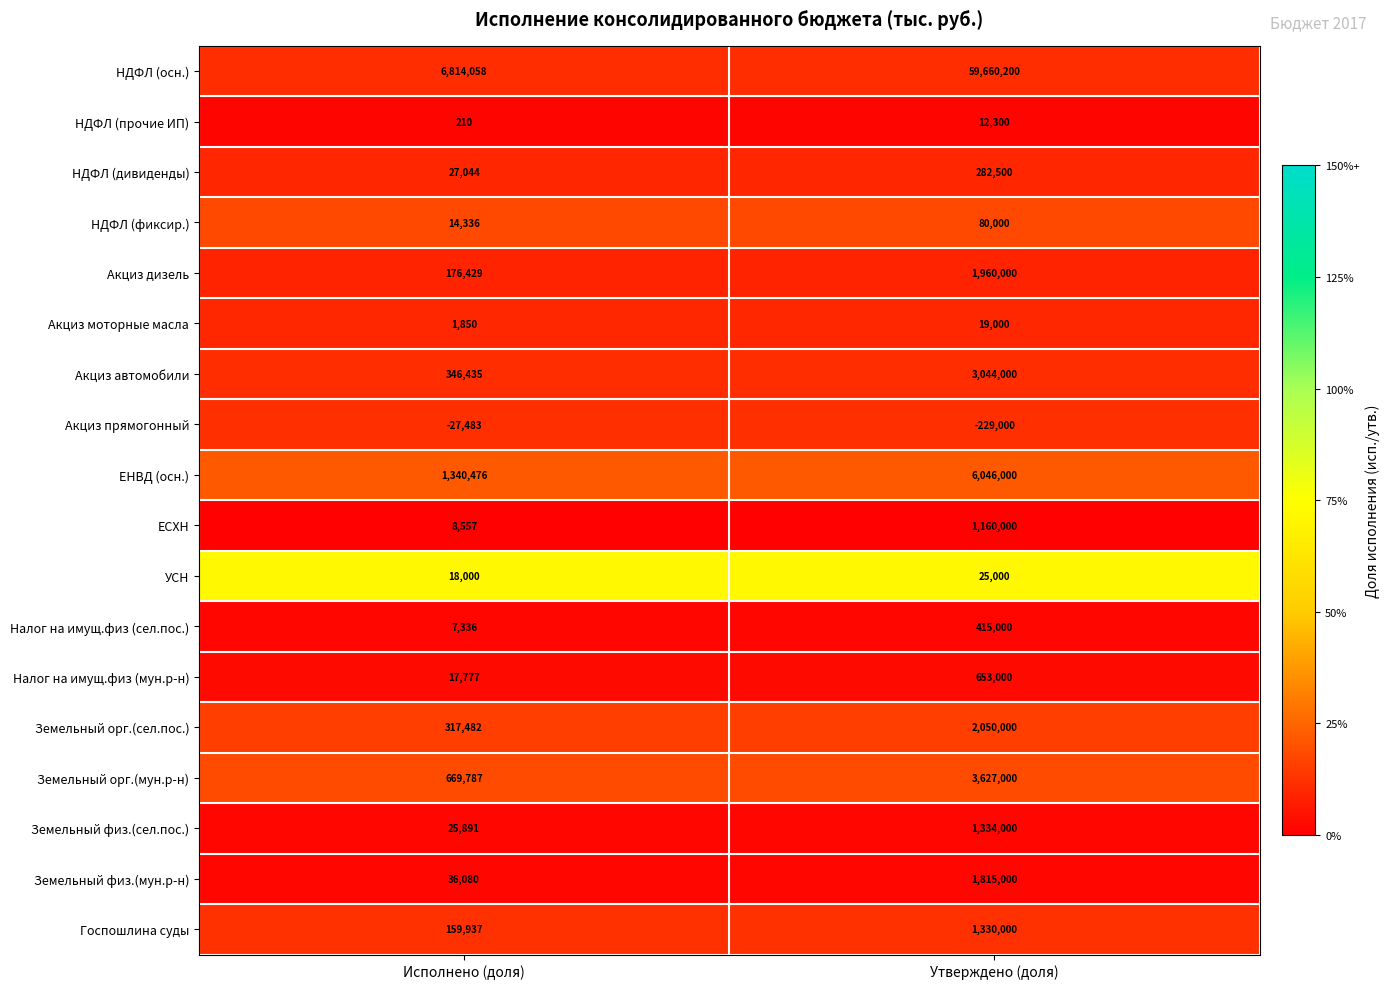

Which label corresponds to the largest value in the chart?

Утверждено (доля)